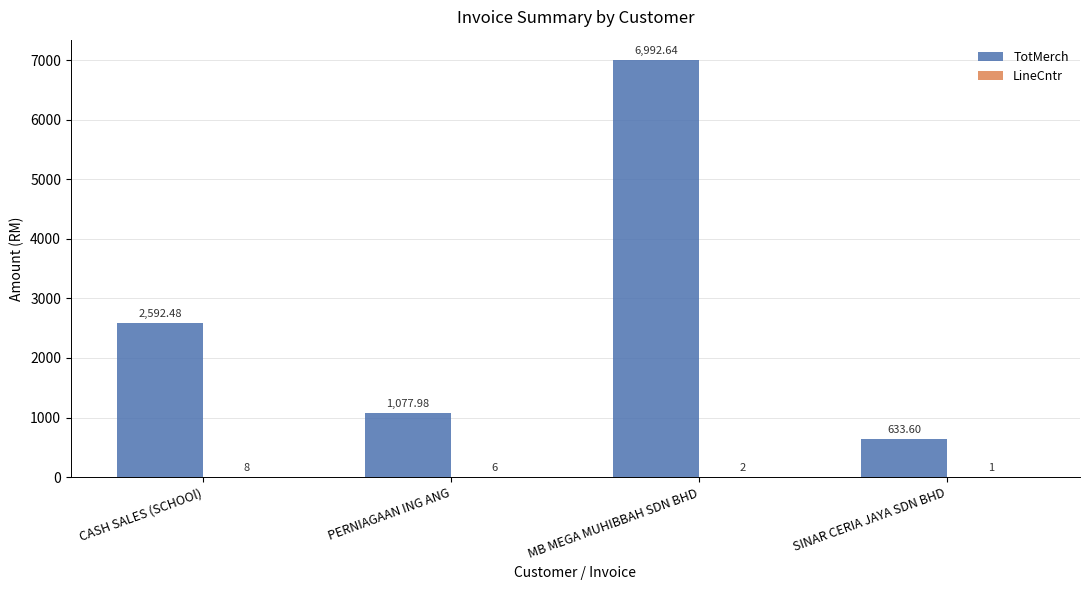

At which label is TotMerch closest to 3813?

CASH SALES (SCHOOl)